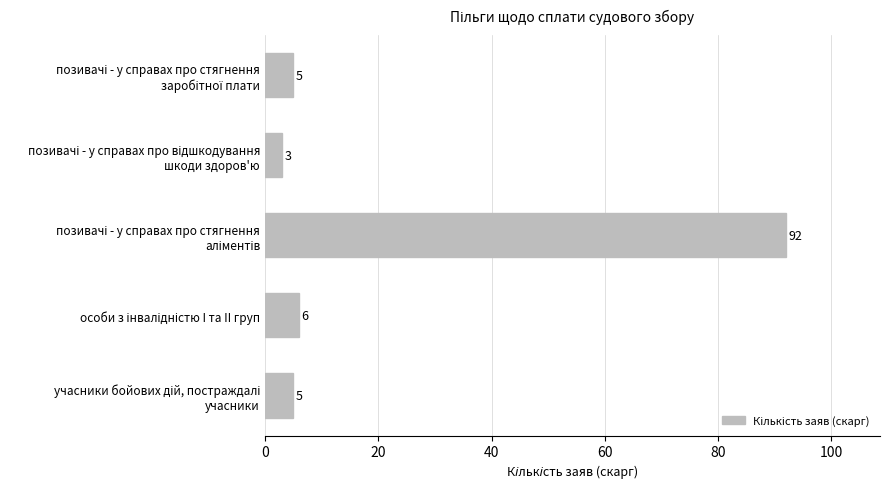

What is the value of the 2nd bar from the top?

3